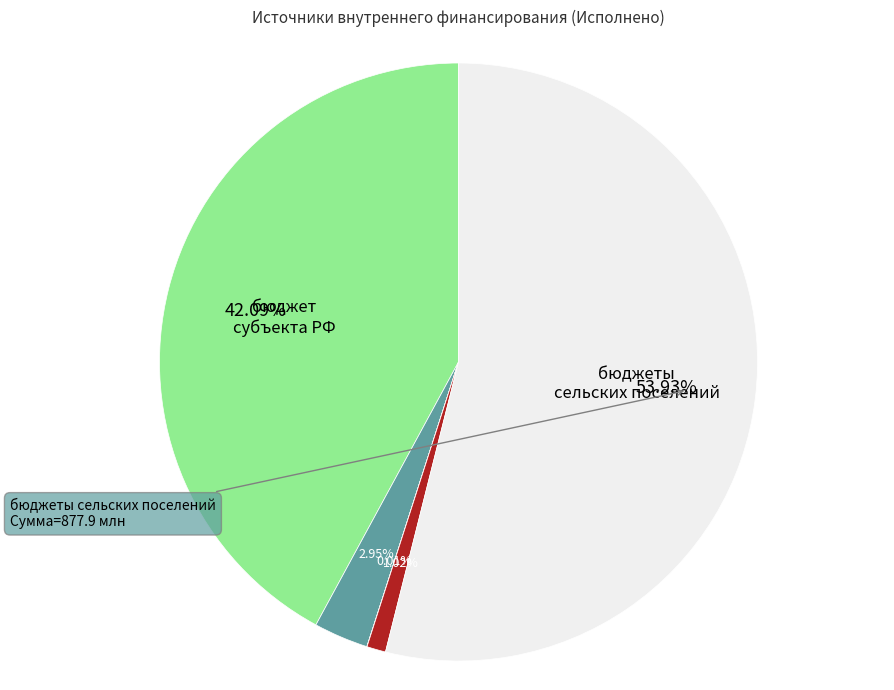

Is there a majority slice in this chart?

Yes